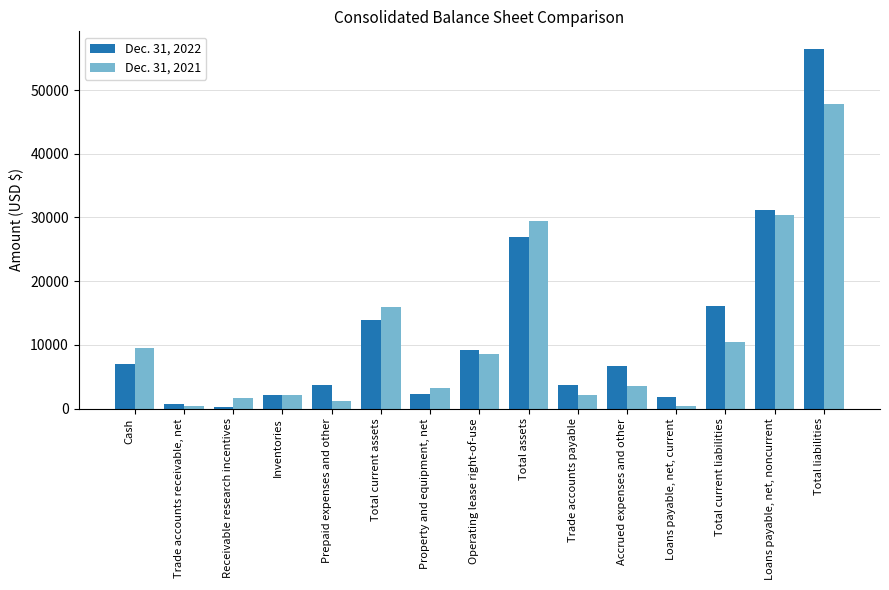

The value of Dec. 31, 2022 at Total liabilities is 29018. True or false?

False